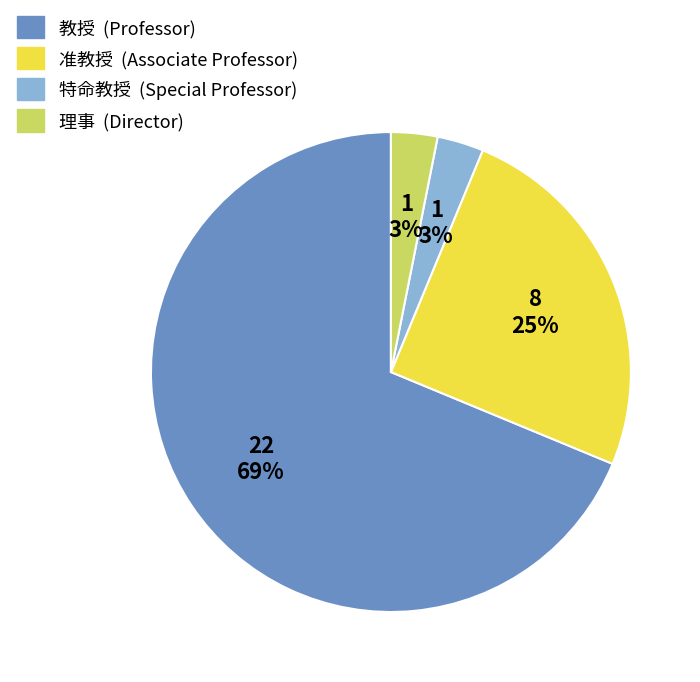

Which category has the biggest portion of the pie?

教授